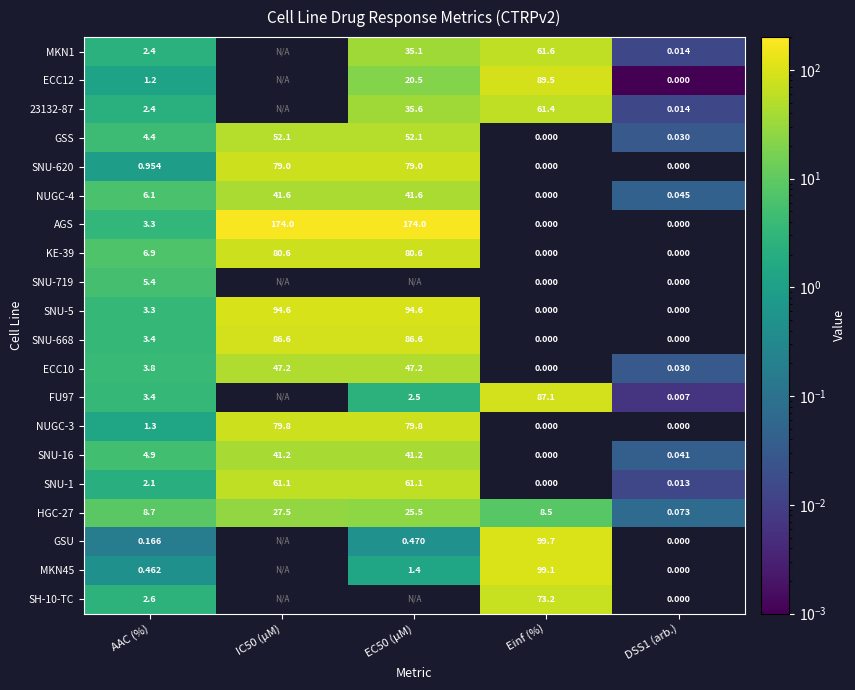

The value of AGS at AAC (%) is 1.7. True or false?

False